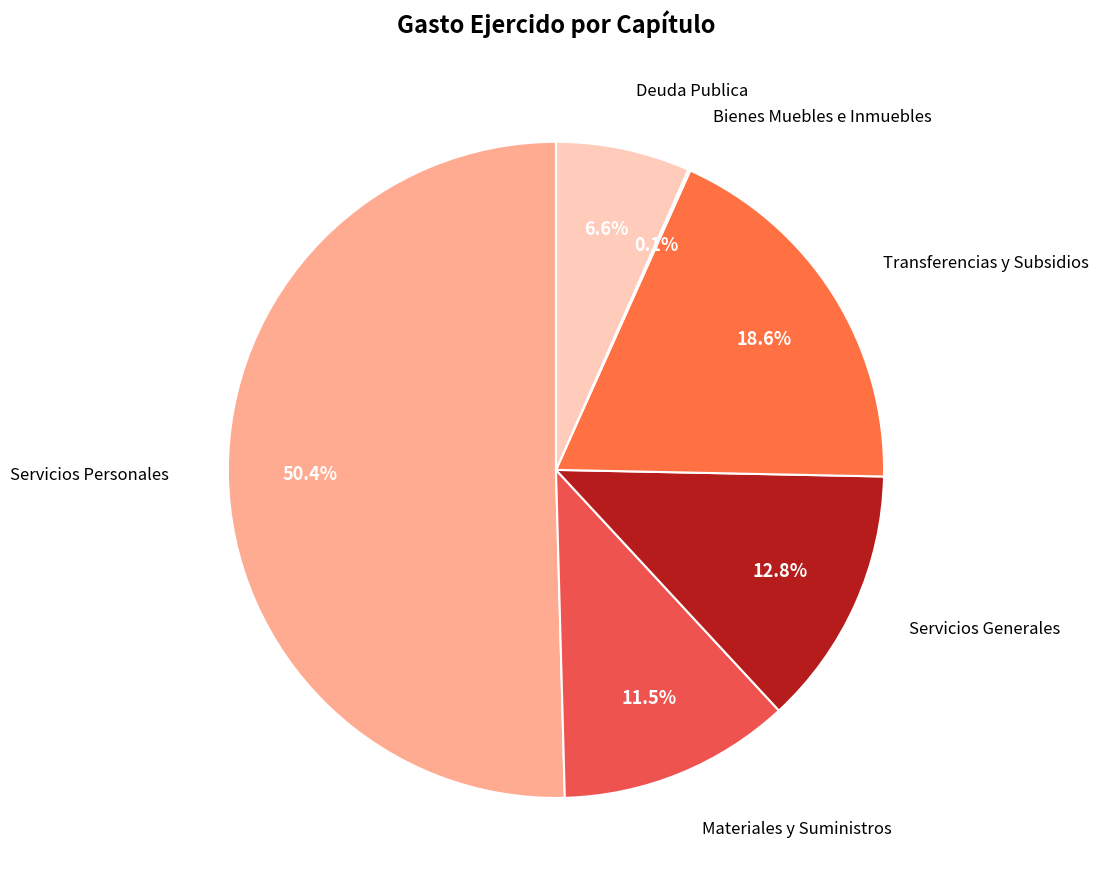

How much of the chart is everything except Servicios Personales?

49.6%